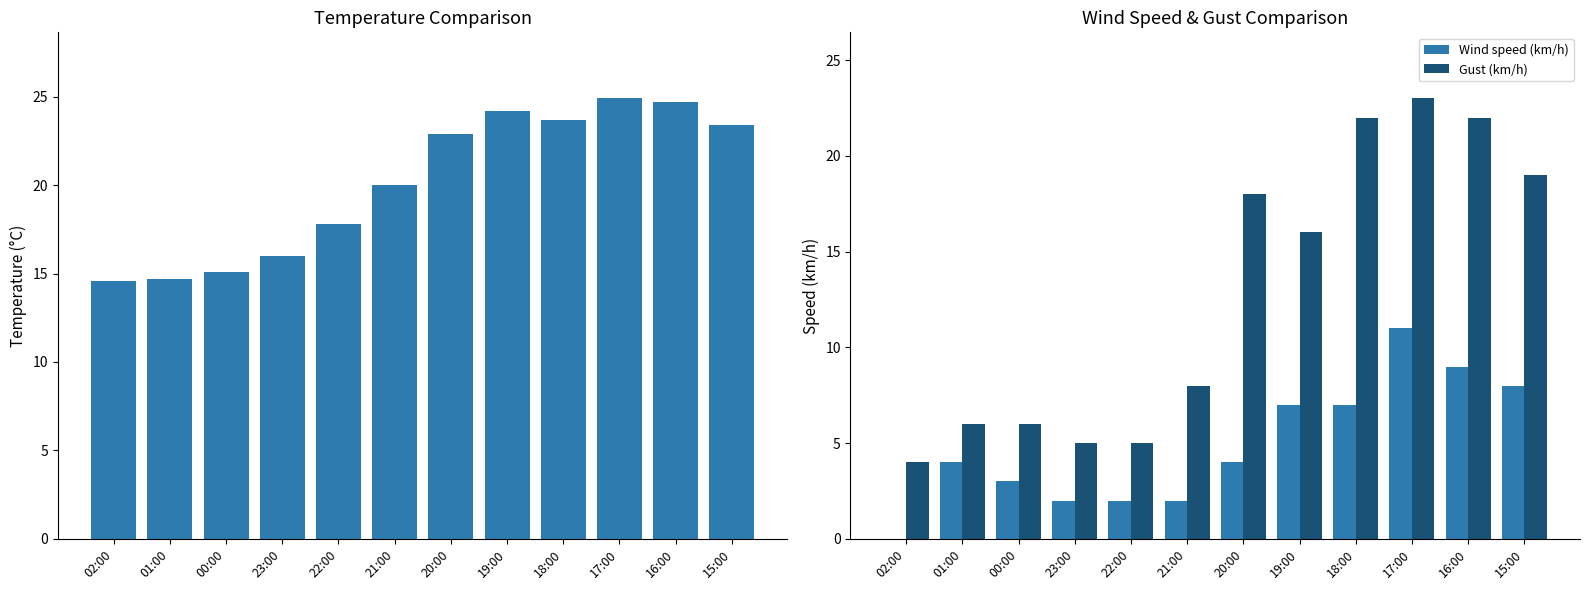

The Wind speed (km/h) series shows 3.0 at 22:00. True or false?

False